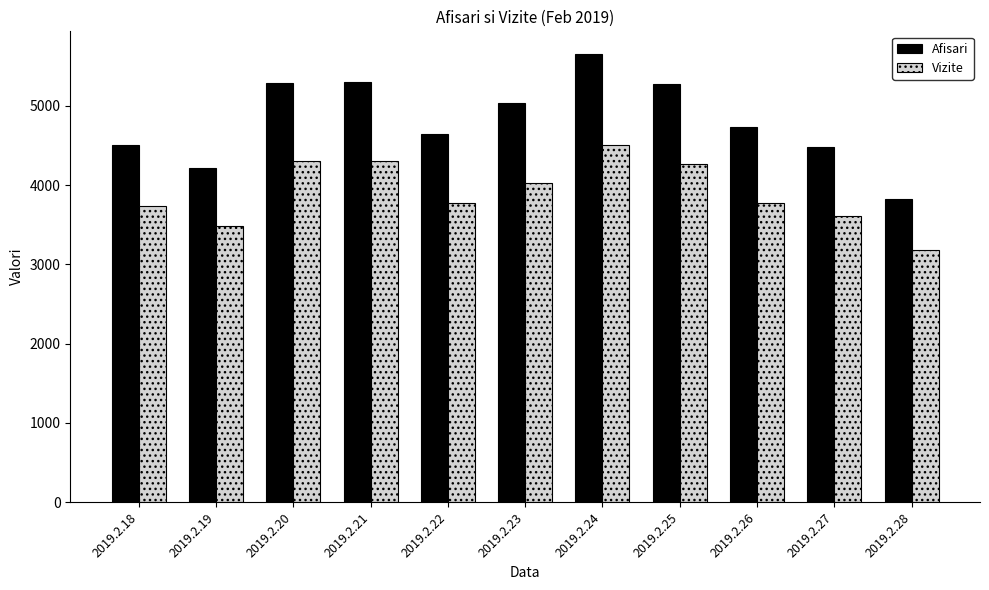

What is the difference between the Afisari values at 2019.2.19 and 2019.2.21?

1087